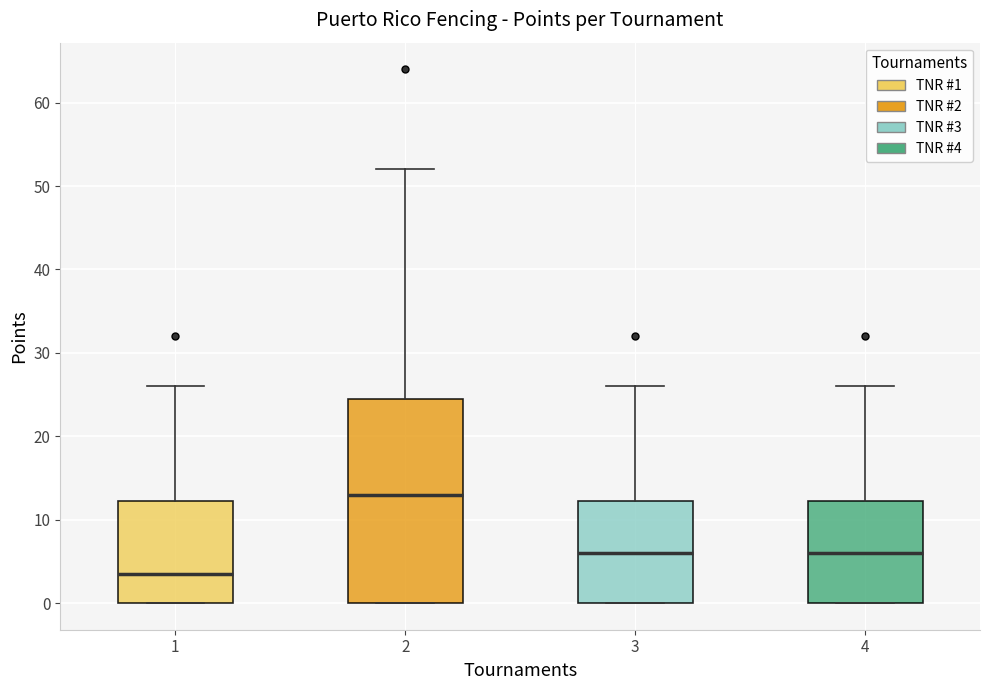

Which box has the lowest median line?

1